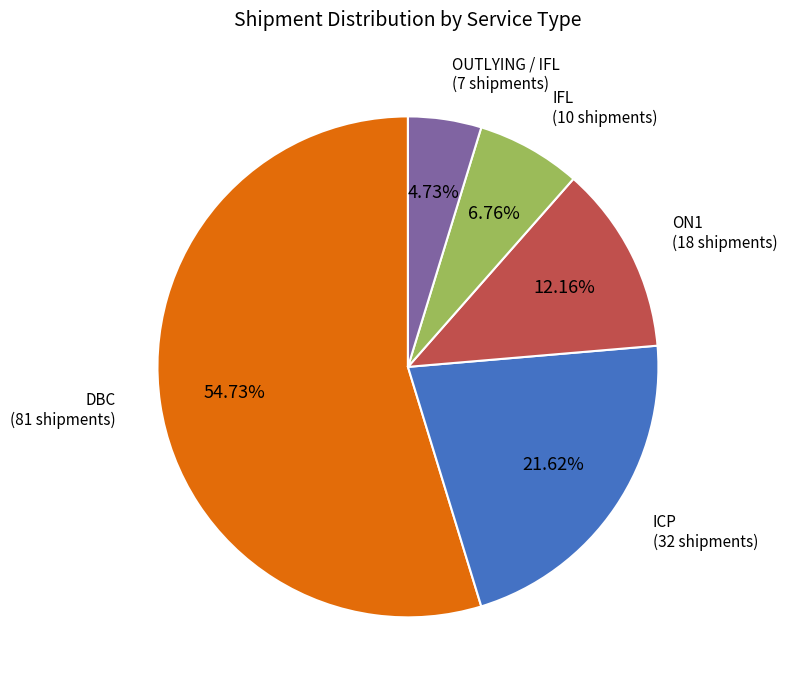

Does any single category account for the majority?

Yes